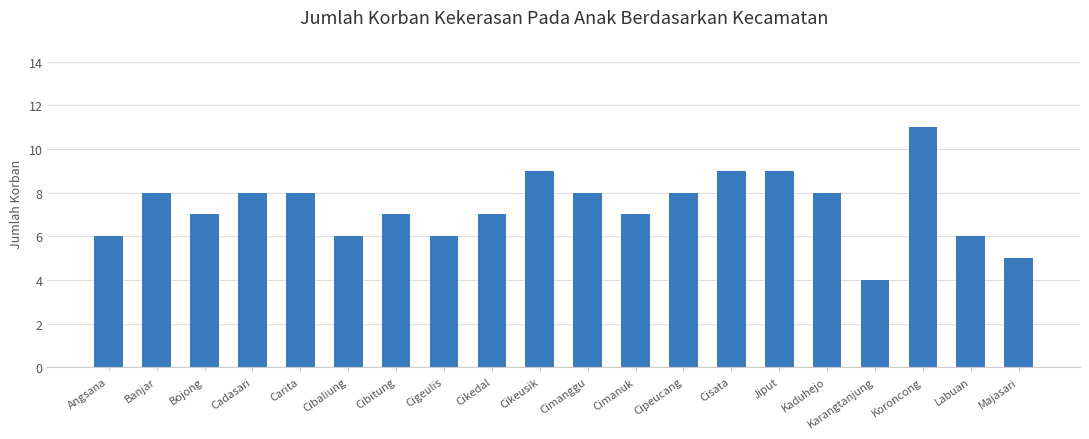

What is the sum of all values?

147